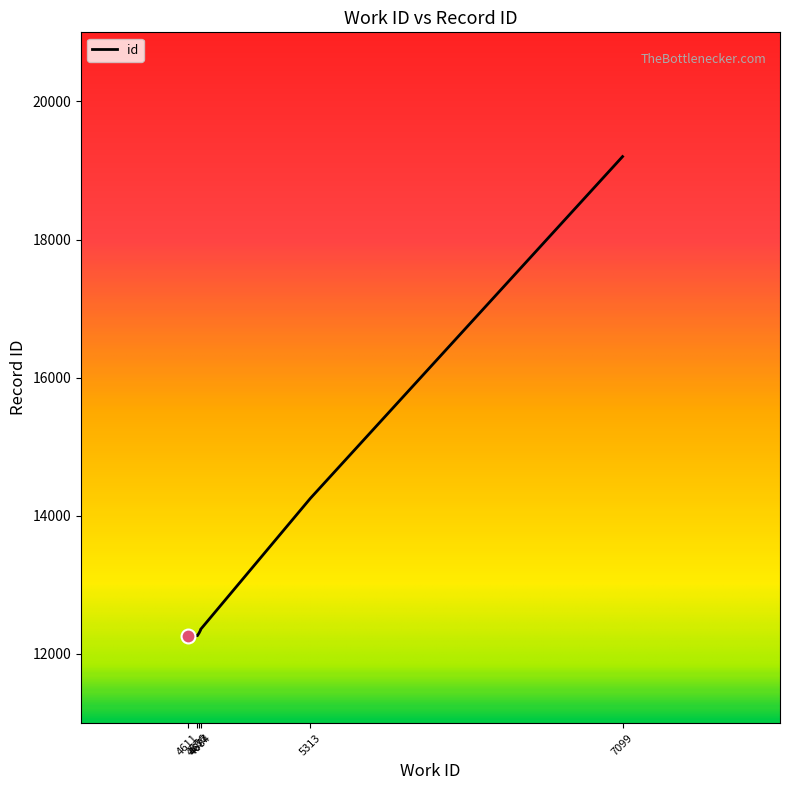

What is the ratio of the value at 4677 to the value at 5313?

0.9